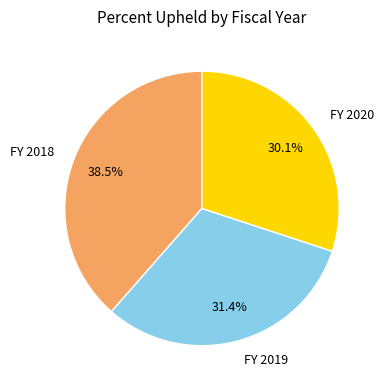

Which has a higher value, FY 2020 or FY 2018?

FY 2018